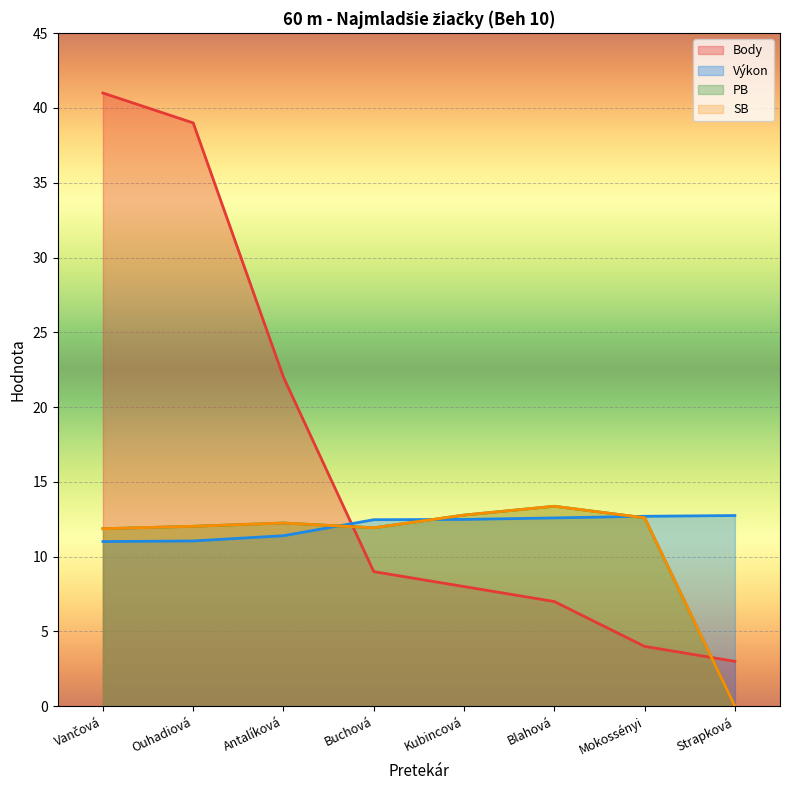

Reading left to right, extract all data points from this chart.

Výkon: Vančová=11.0	Ouhadiová=11.1	Antalíková=11.4	Buchová=12.5	Kubincová=12.5	Blahová=12.6	Mokossényi=12.7	Strapková=12.8
Body: Vančová=41.0	Ouhadiová=39.0	Antalíková=22.0	Buchová=9.0	Kubincová=8.0	Blahová=7.0	Mokossényi=4.0	Strapková=3.0
PB: Vančová=11.9	Ouhadiová=12.0	Antalíková=12.2	Buchová=11.9	Kubincová=12.8	Blahová=13.4	Mokossényi=12.6	Strapková=0.0
SB: Vančová=11.9	Ouhadiová=12.0	Antalíková=12.2	Buchová=11.9	Kubincová=12.8	Blahová=13.4	Mokossényi=12.6	Strapková=0.0